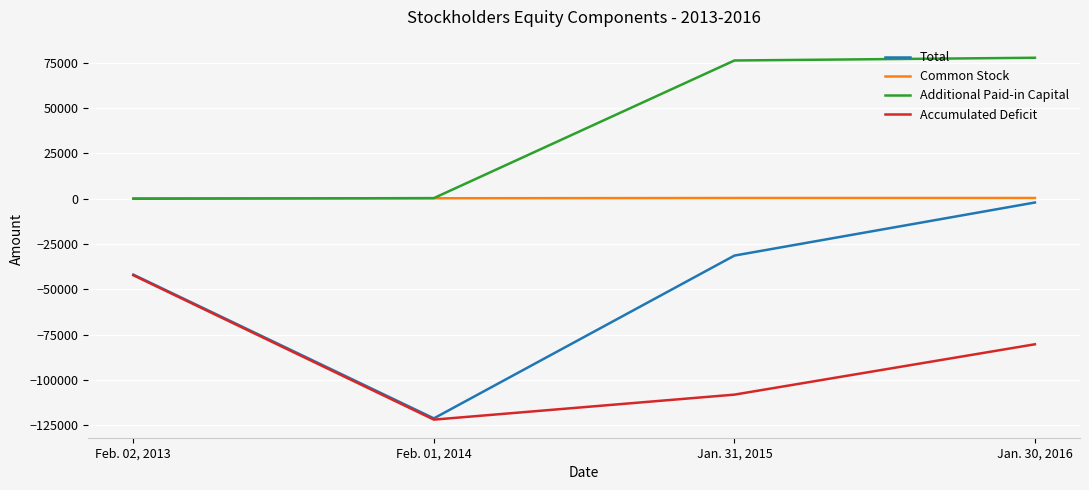

True or false: Total and Additional Paid-in Capital cross at least once.

False